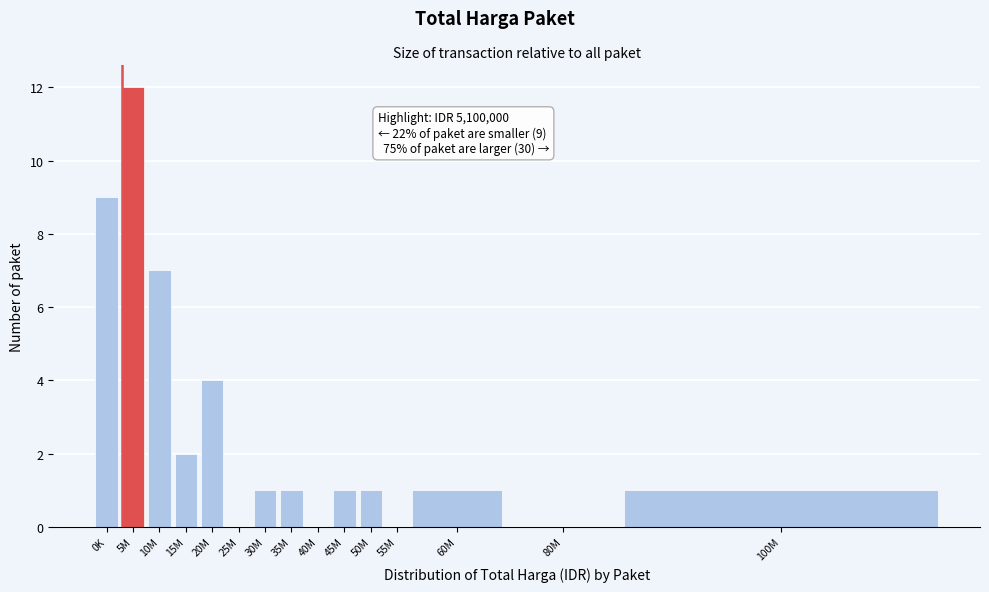

Reading left to right, list all the values displayed in this chart.

0K=9	5M=12	10M=7	15M=2	20M=4	25M=0	30M=1	35M=1	40M=0	45M=1	50M=1	55M=0	60M=1	80M=0	100M=1